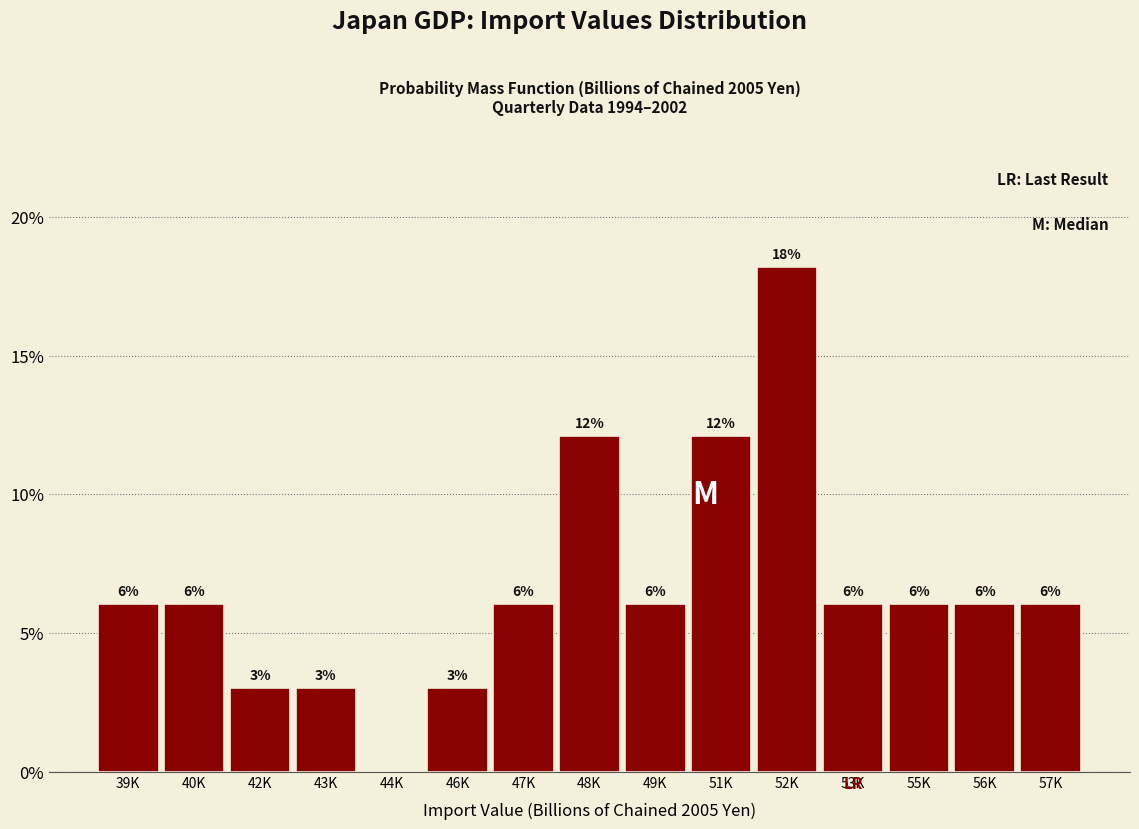

Are the bars horizontal?

No